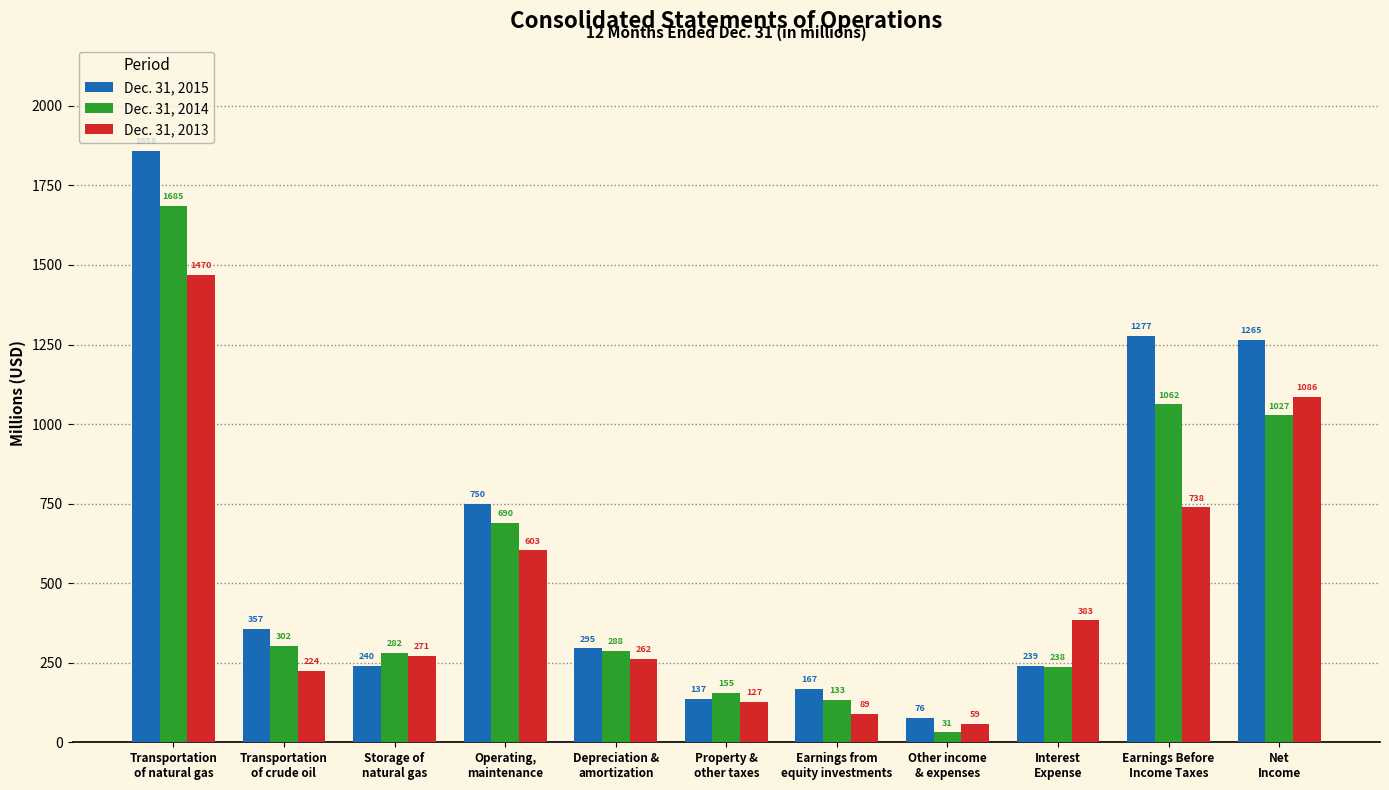

The value of Dec. 31, 2014 at Earnings Before
Income Taxes is 414. True or false?

False